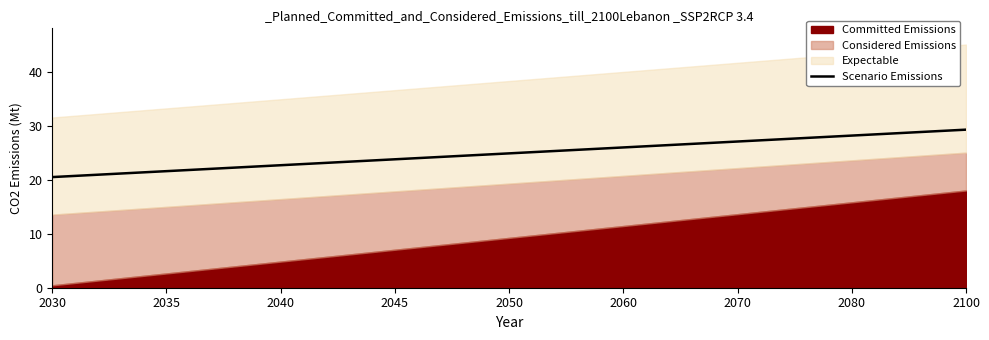

What is the difference between the maximum and minimum values?

8.8